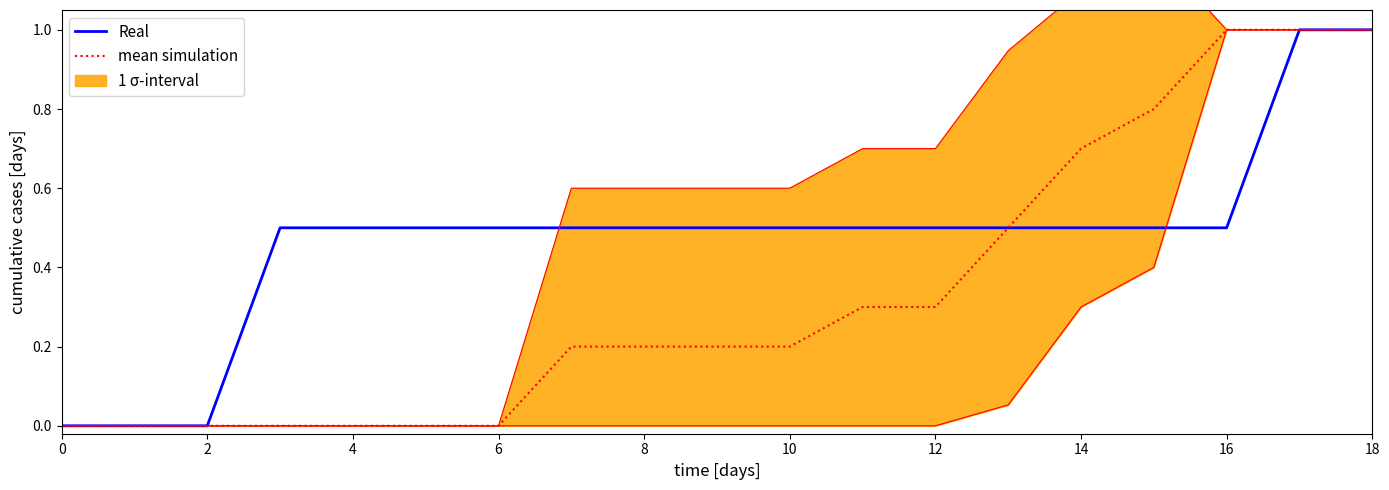

How many values in mean simulation are above zero?

12